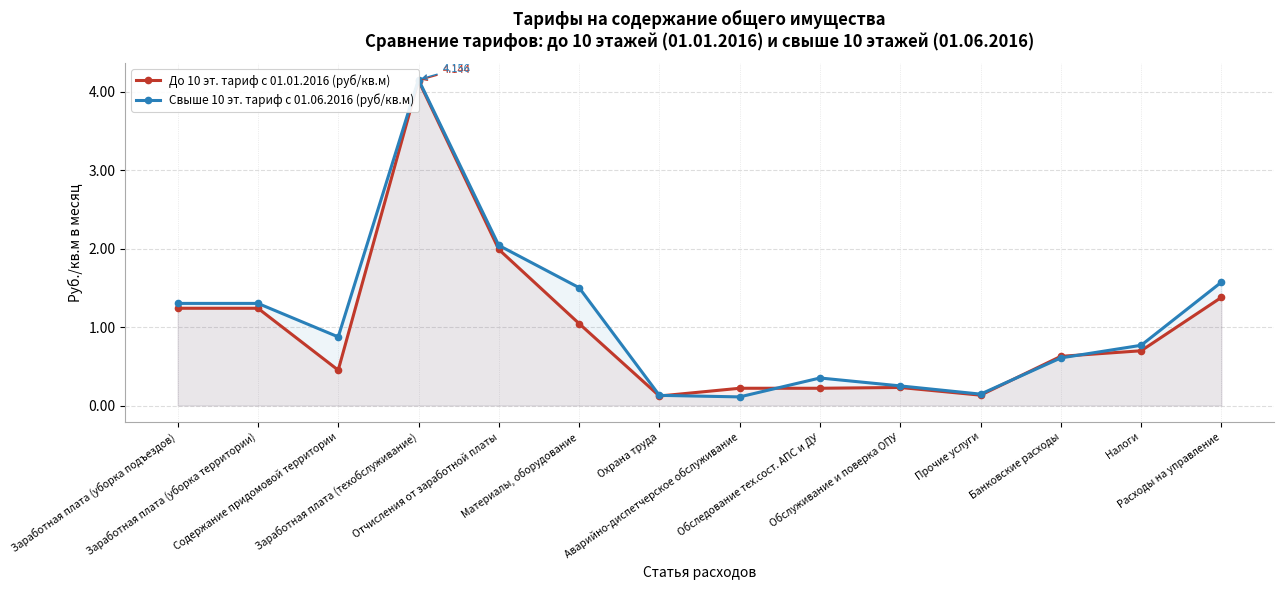

Between which two adjacent categories do Свыше 10 эт. тариф с 01.06.2016 (руб/кв.м) and До 10 эт. тариф с 01.01.2016 (руб/кв.м) first intersect?

Охрана труда and Аварийно-диспетчерское обслуживание